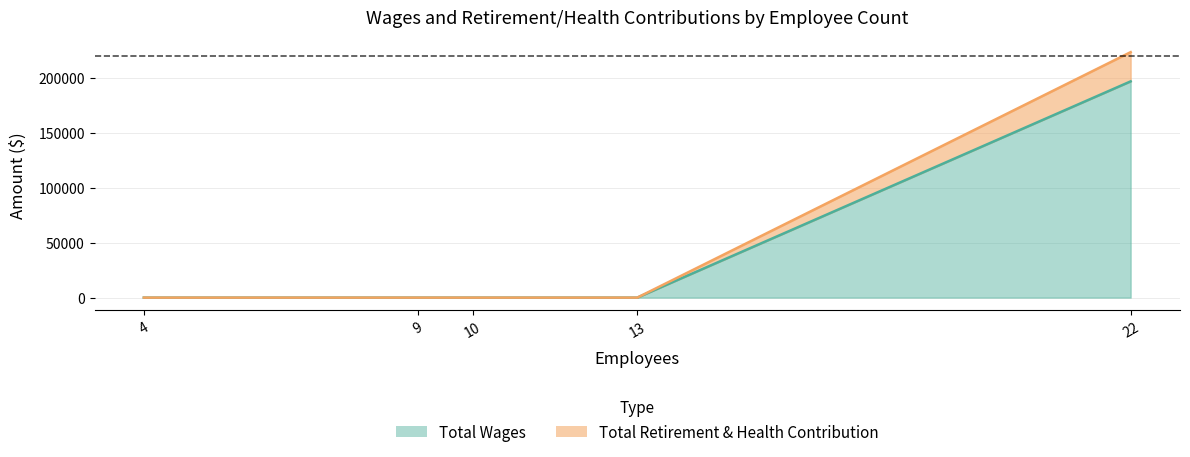

At how many categories does at least one series exceed 36075?

1